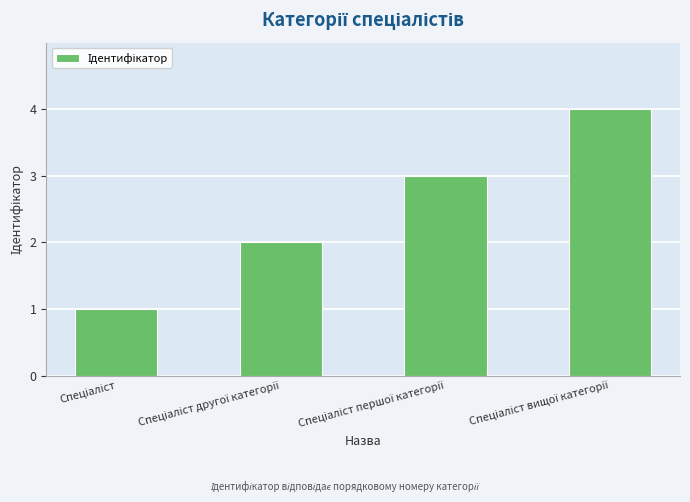

What is the maximum value shown in the chart?

4